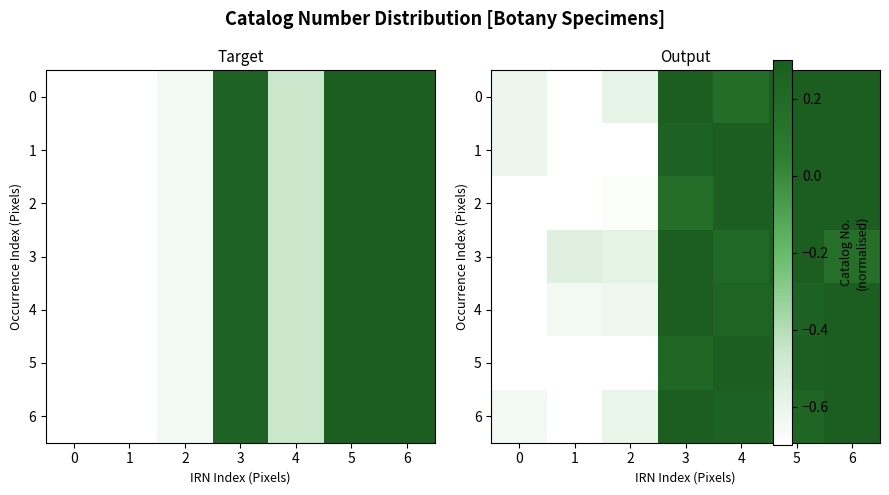

How many negative values does the 2 series have?

3